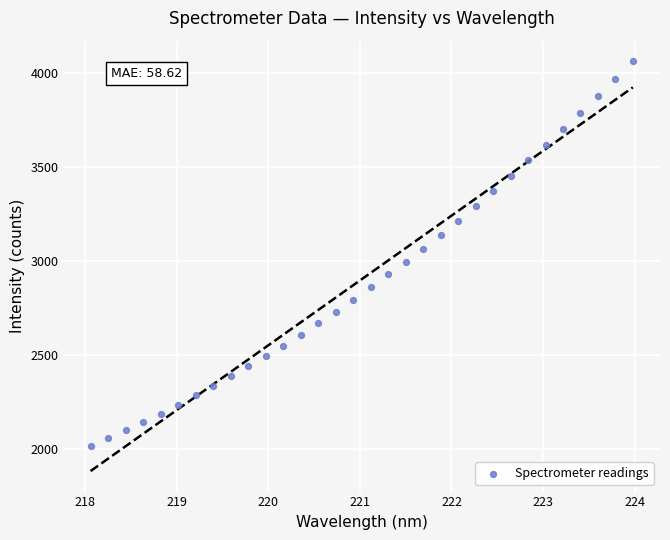

What is the range of Y values (max minus min)?

2046.4